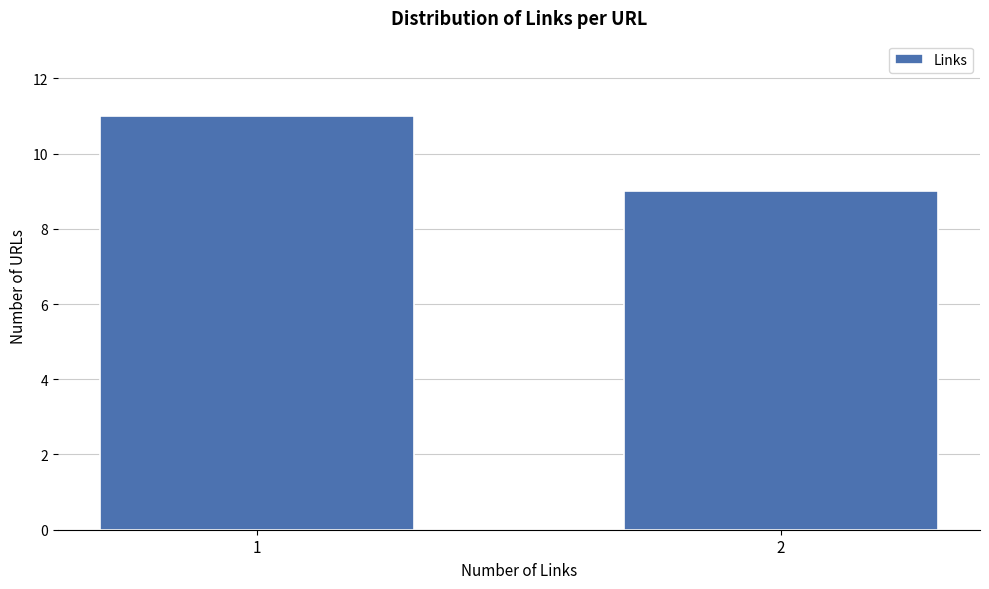

Reading right to left, list all the values displayed in this chart.

2=9	1=11